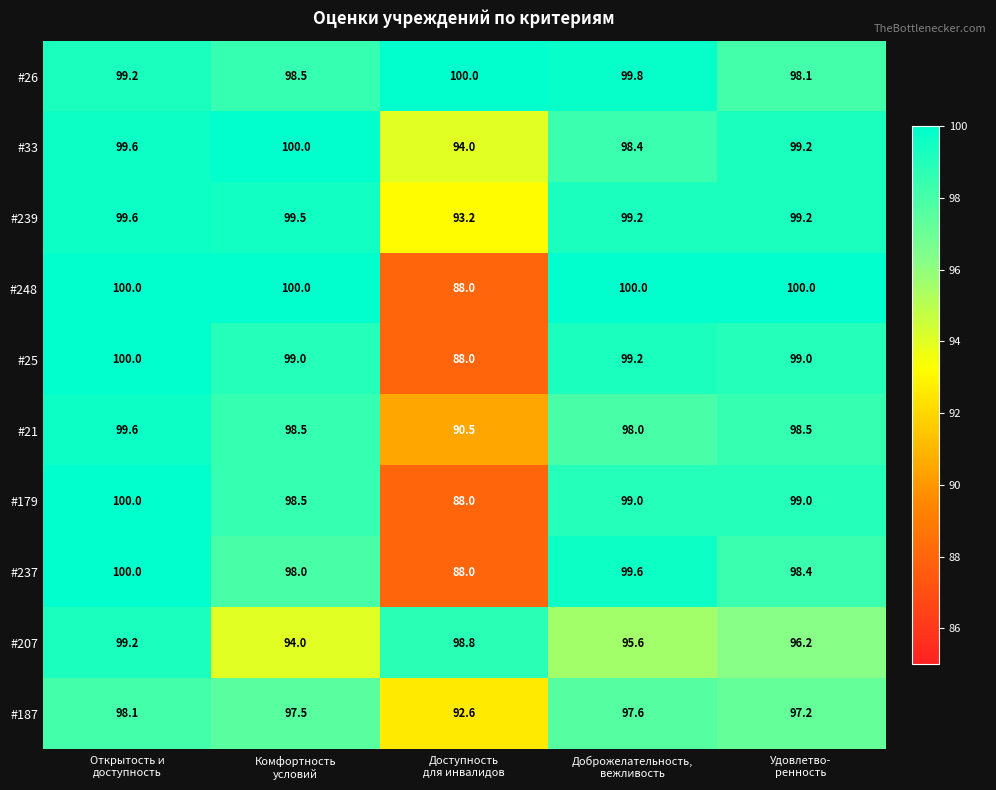

What is the sum of all #239 values?

490.7